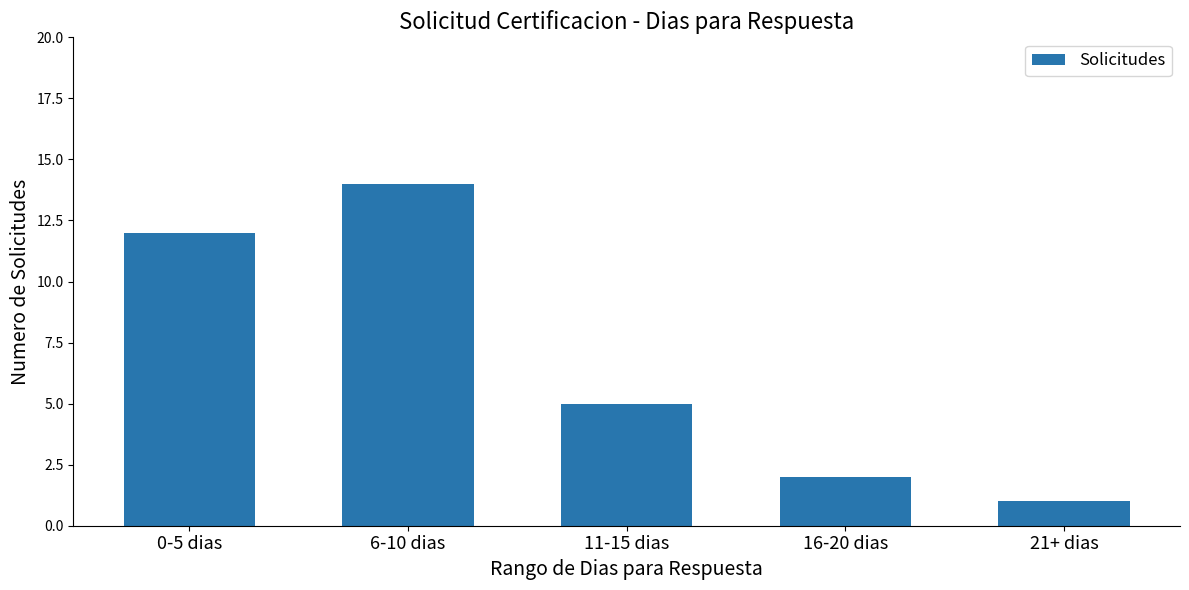

What is the change in value from 0-5 dias to 11-15 dias?

-7